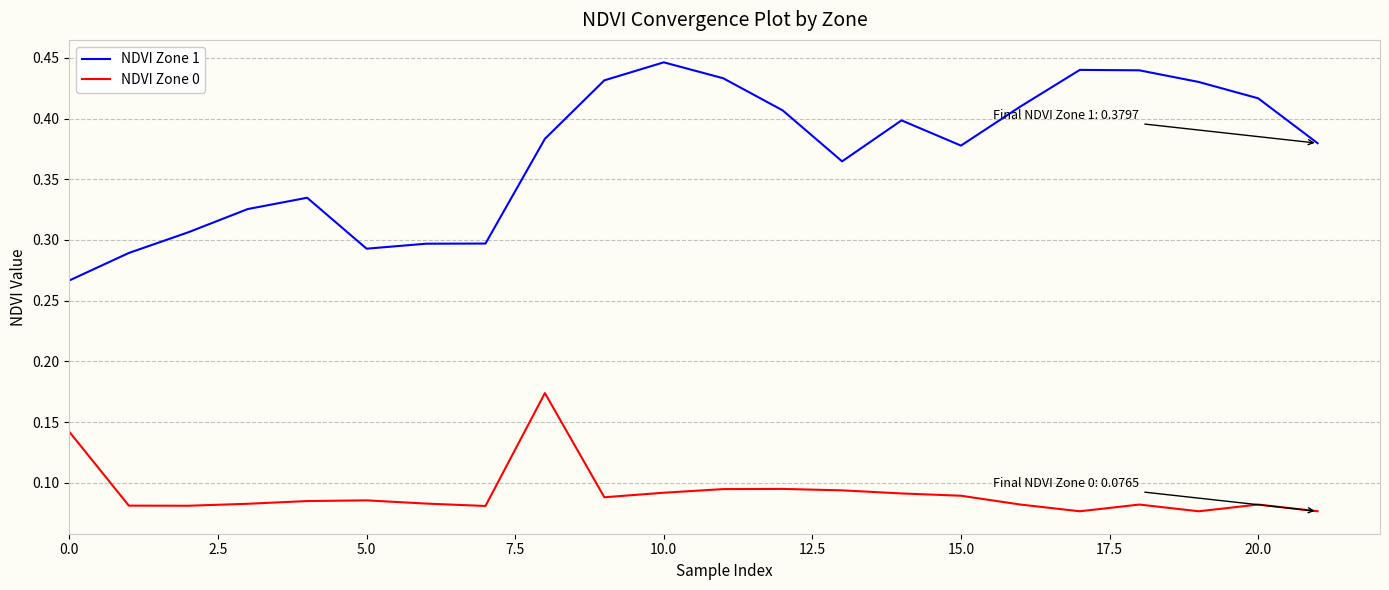

What are all the series names shown in the legend?

NDVI Zone 1, NDVI Zone 0